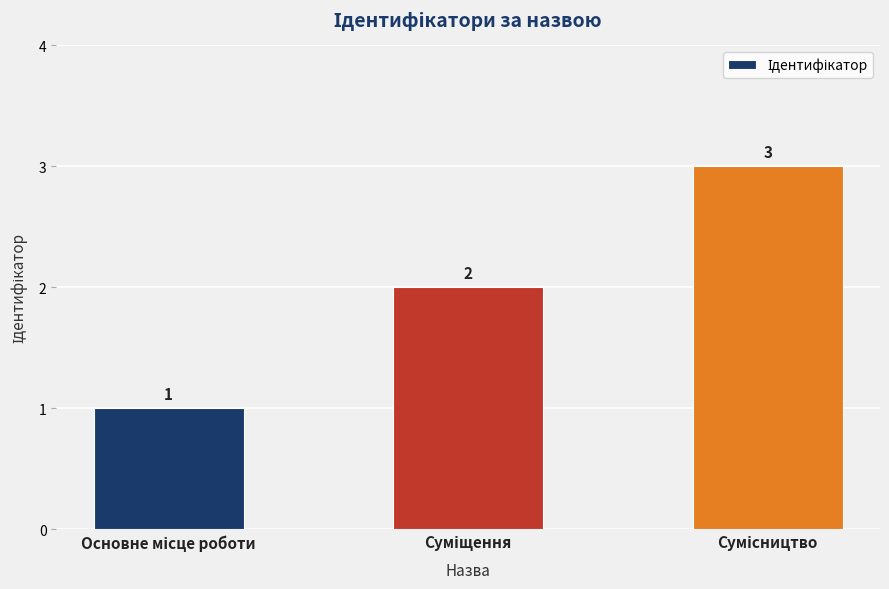

What is the value of the 3rd bar from the left?

3